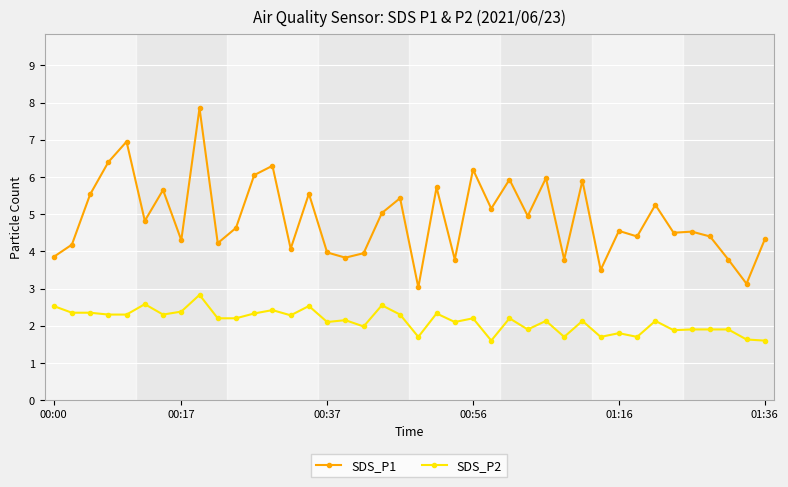

What is the difference between the maximum and minimum values in the SDS_P1 series?

4.8